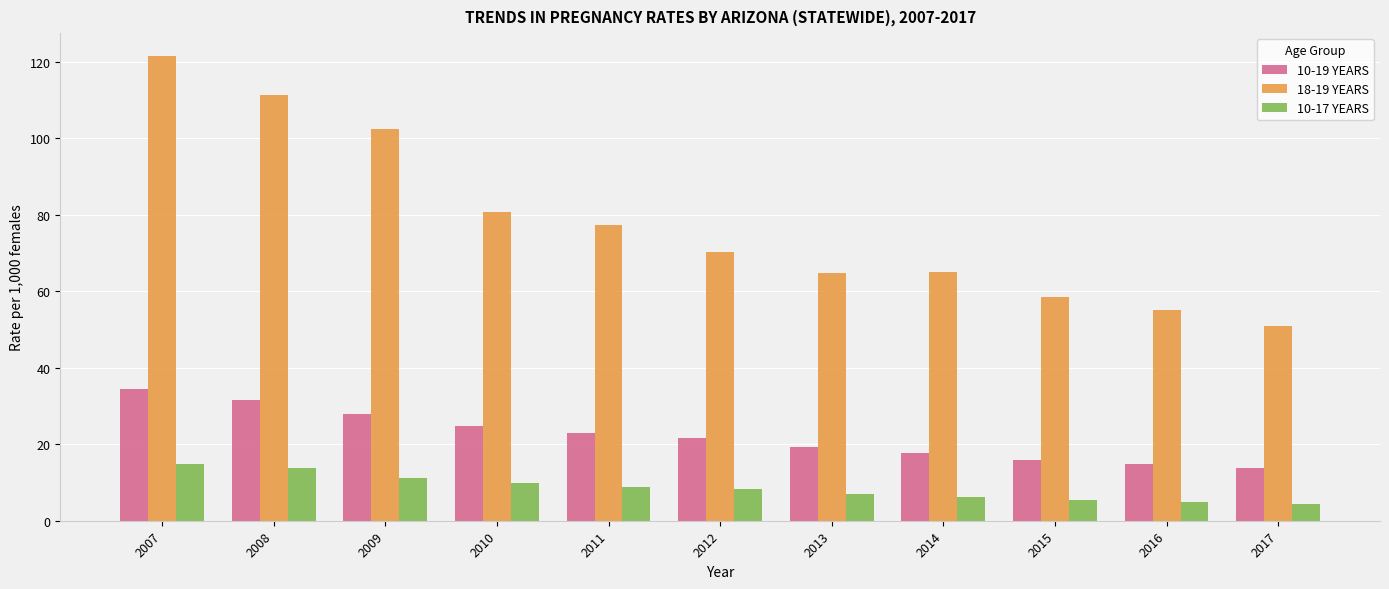

What is the spread (max minus min) of values at 2007?

106.6